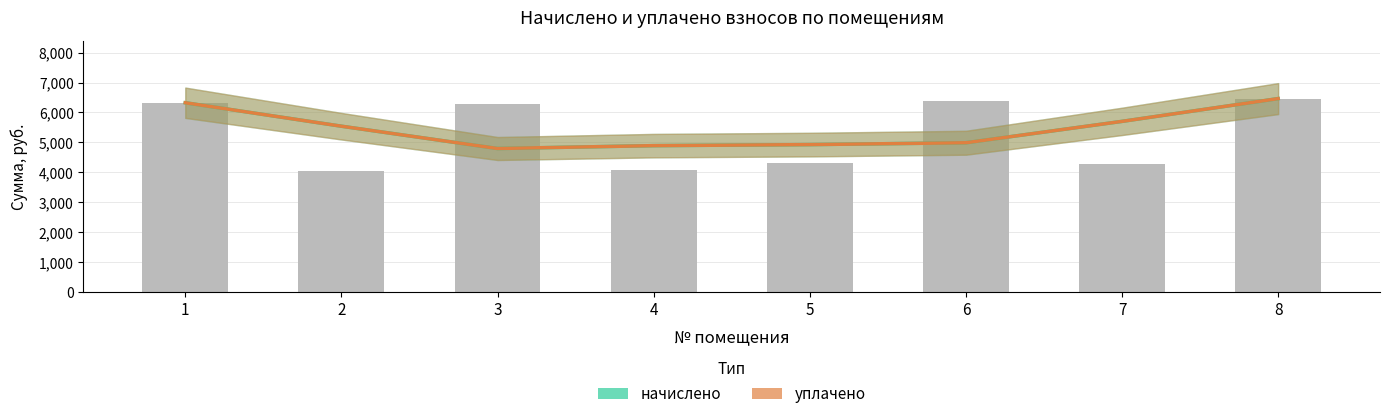

At which label does уплачено reach its minimum?

3